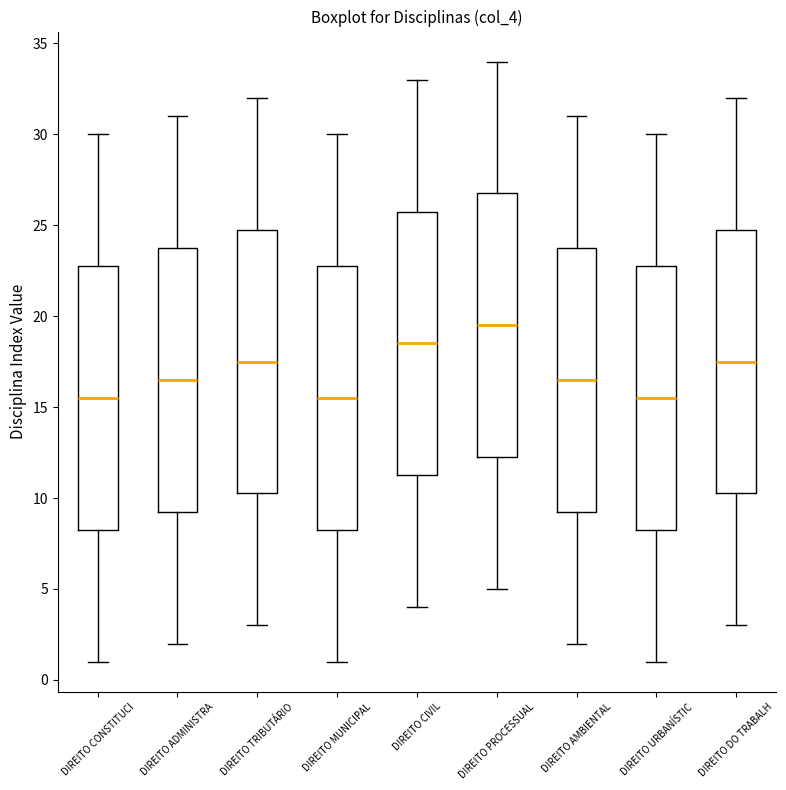

Which box has the highest median line?

DIREITO PROCESSUAL